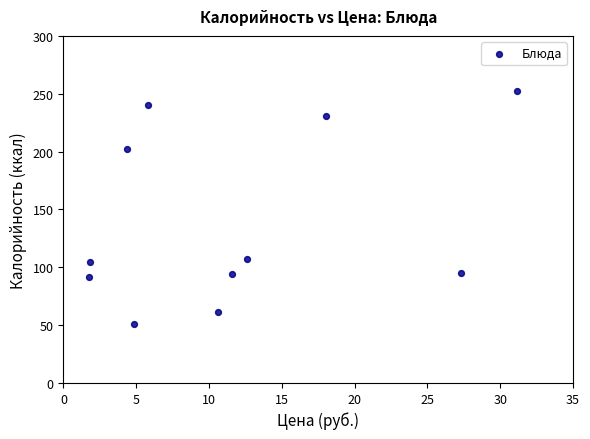

What is the range of Y values (max minus min)?

201